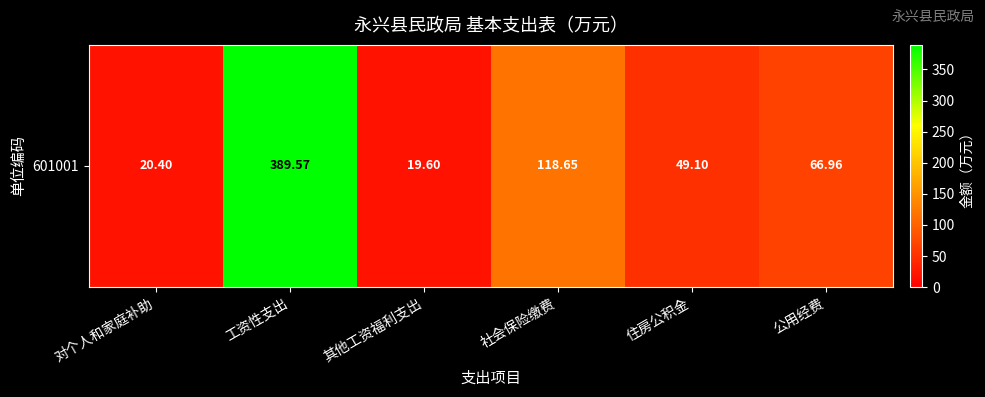

Reading right to left, what are all the values shown in this chart?

公用经费=67.0	住房公积金=49.1	社会保险缴费=118.7	其他工资福利支出=19.6	工资性支出=389.6	对个人和家庭补助=20.4